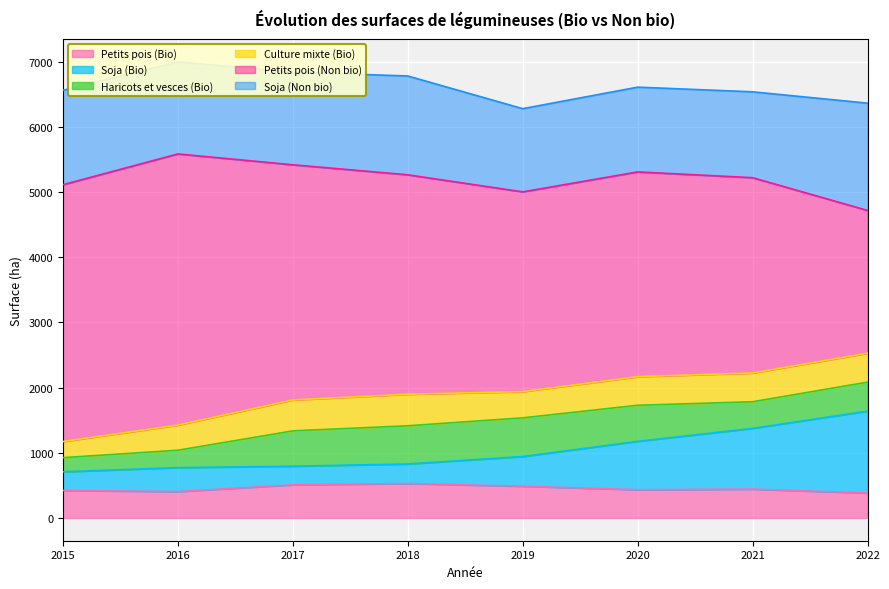

What is the smallest value displayed?

217.0